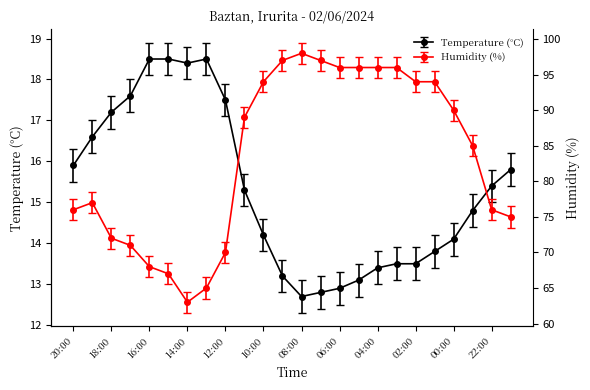

True or false: Humidity (%) and Temperature (°C) intersect in this chart.

False